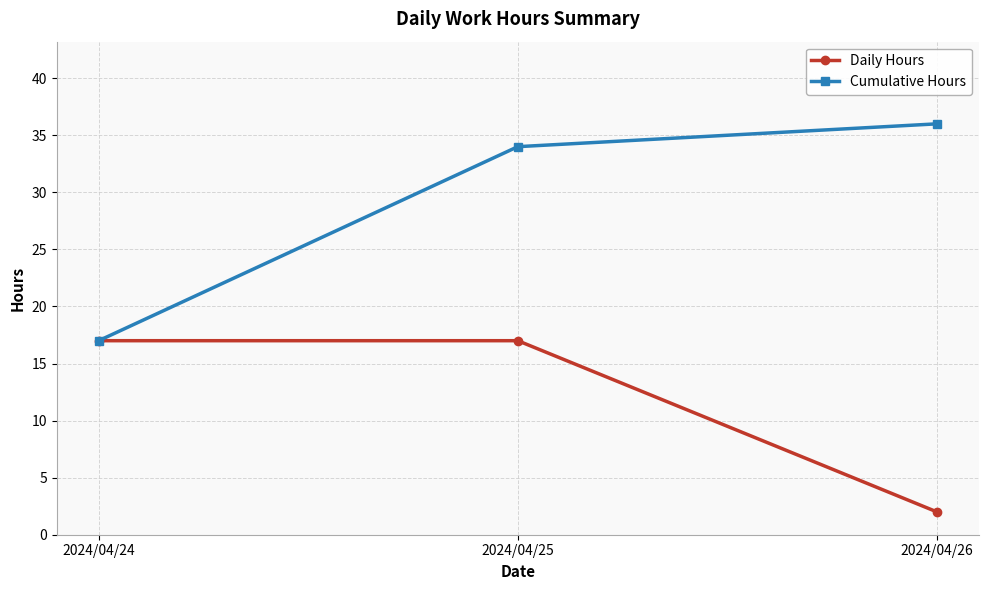

How many lines are shown in the chart?

2